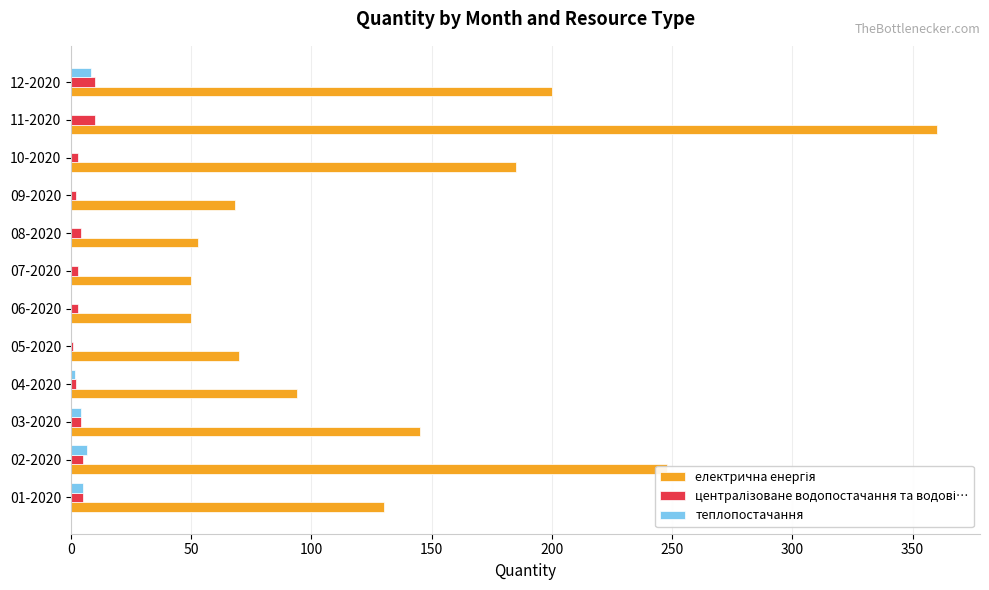

How many values in the теплопостачання series exceed 0?

5